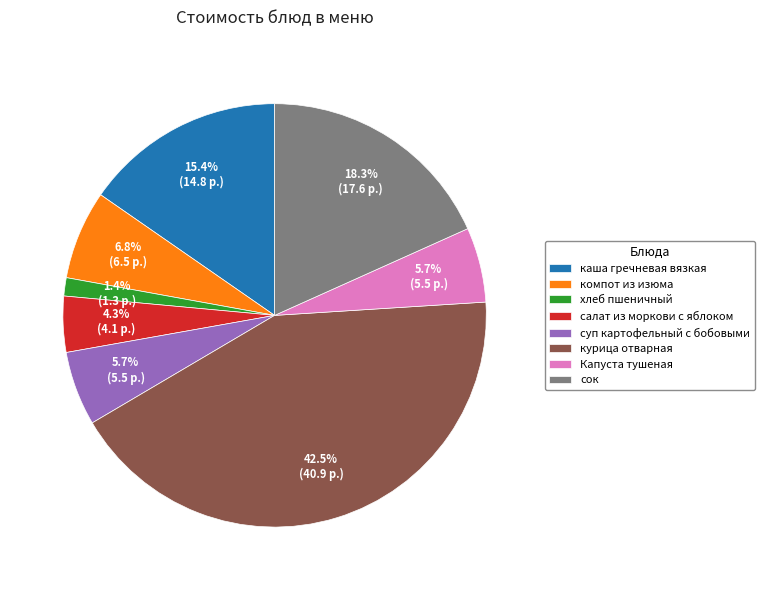

Does суп картофельный с бобовыми account for over 50% of the chart?

No